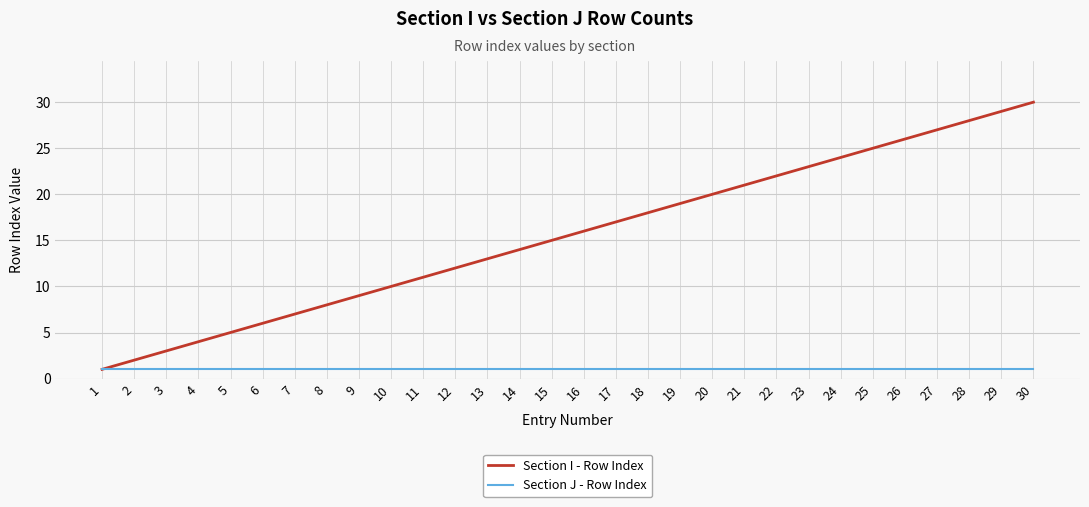

True or false: Section I - Row Index has more than 2 interior local peaks.

False